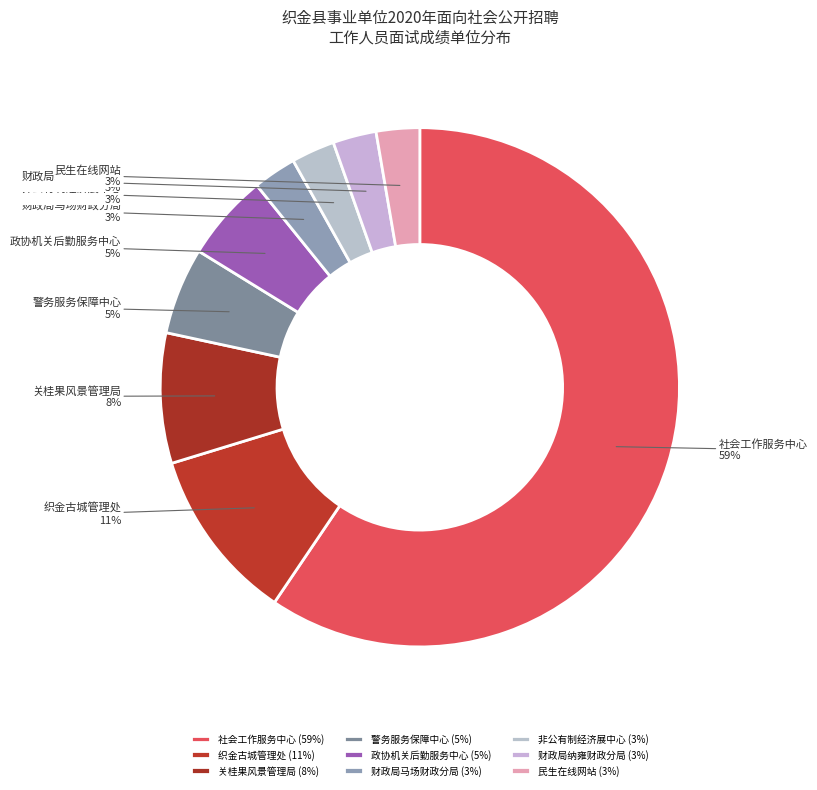

To the nearest percent, what portion does 织金古城管理处 represent?

11%